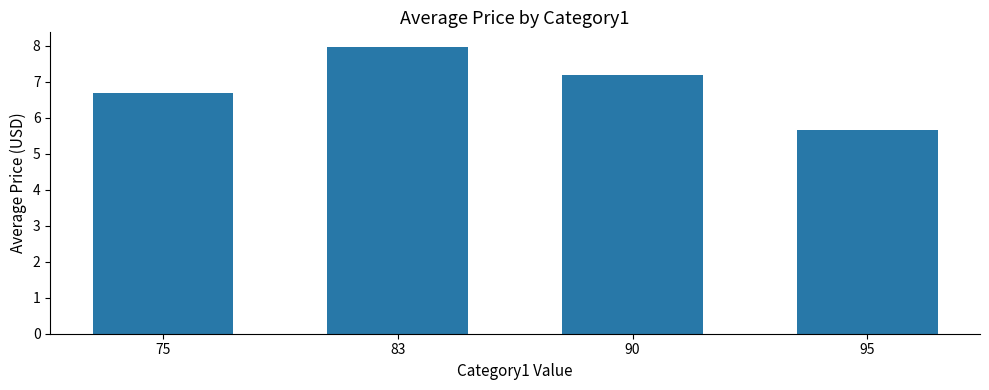

True or false: the data shows 8.0 at 83.

True